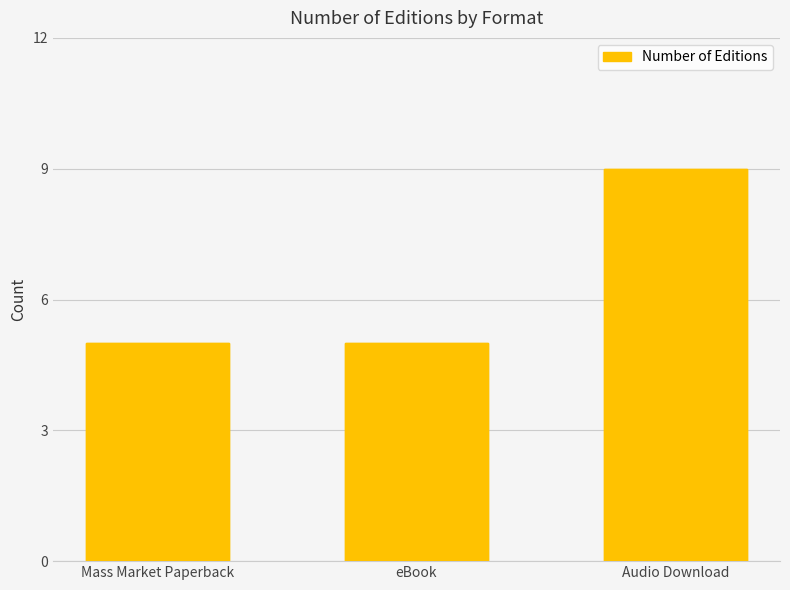

Which label corresponds to the largest value in the chart?

Audio Download